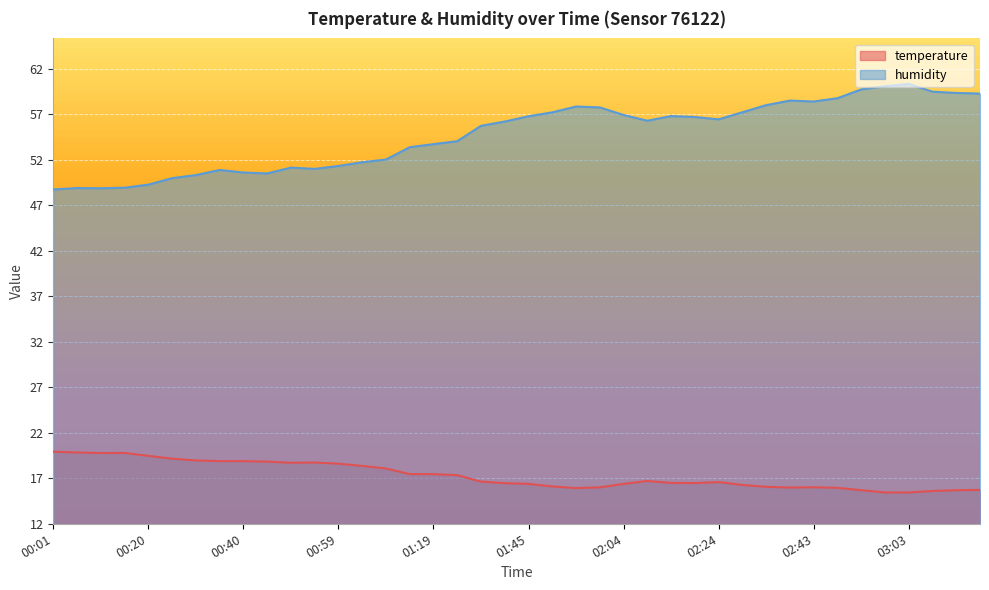

Does the chart display data point markers on the line(s)?

No